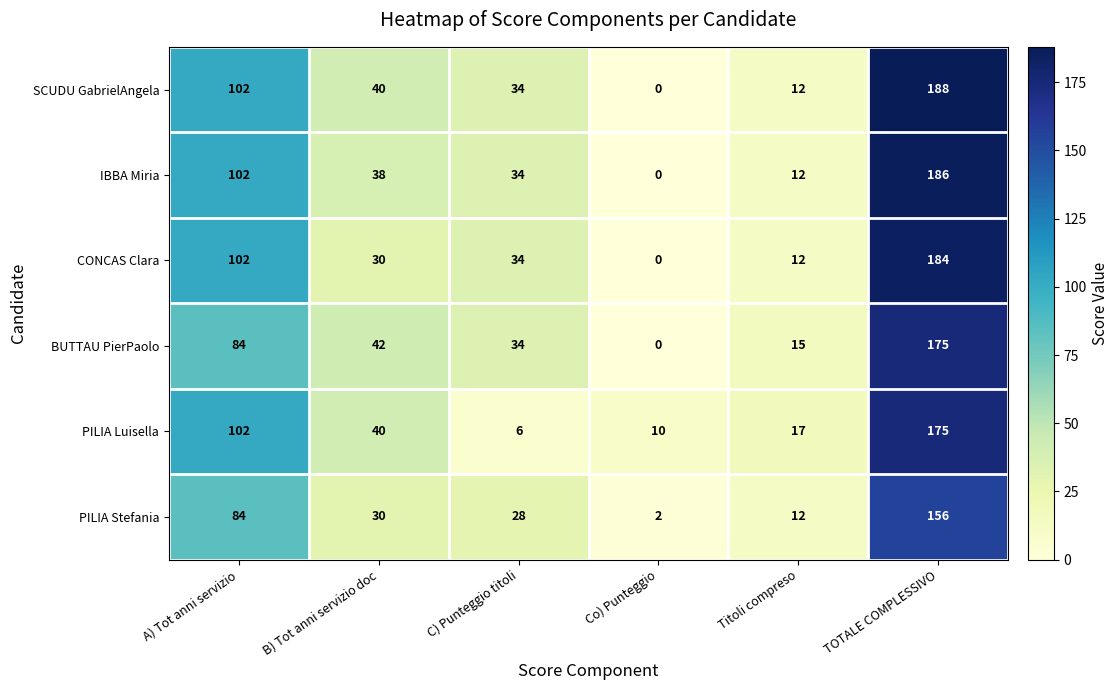

Rank the categories by SCUDU GabrielAngela value from lowest to highest.

Co) Punteggio, Titoli compreso, C) Punteggio titoli, B) Tot anni servizio doc, A) Tot anni servizio, TOTALE COMPLESSIVO